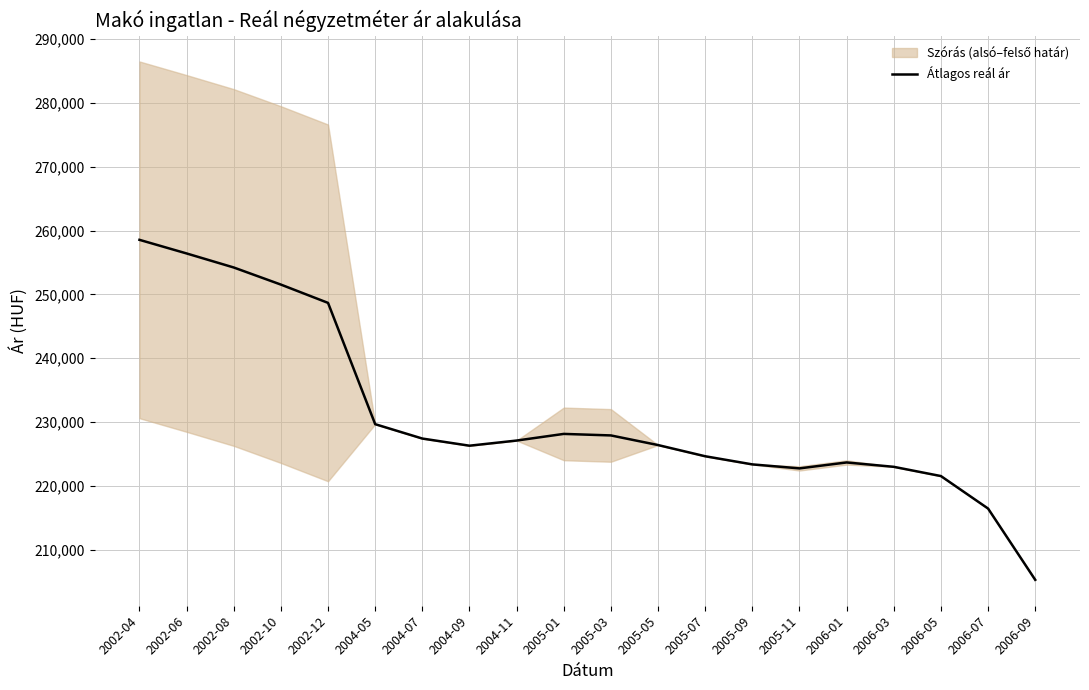

True or false: the data shows 223664 at 2006-01.

True